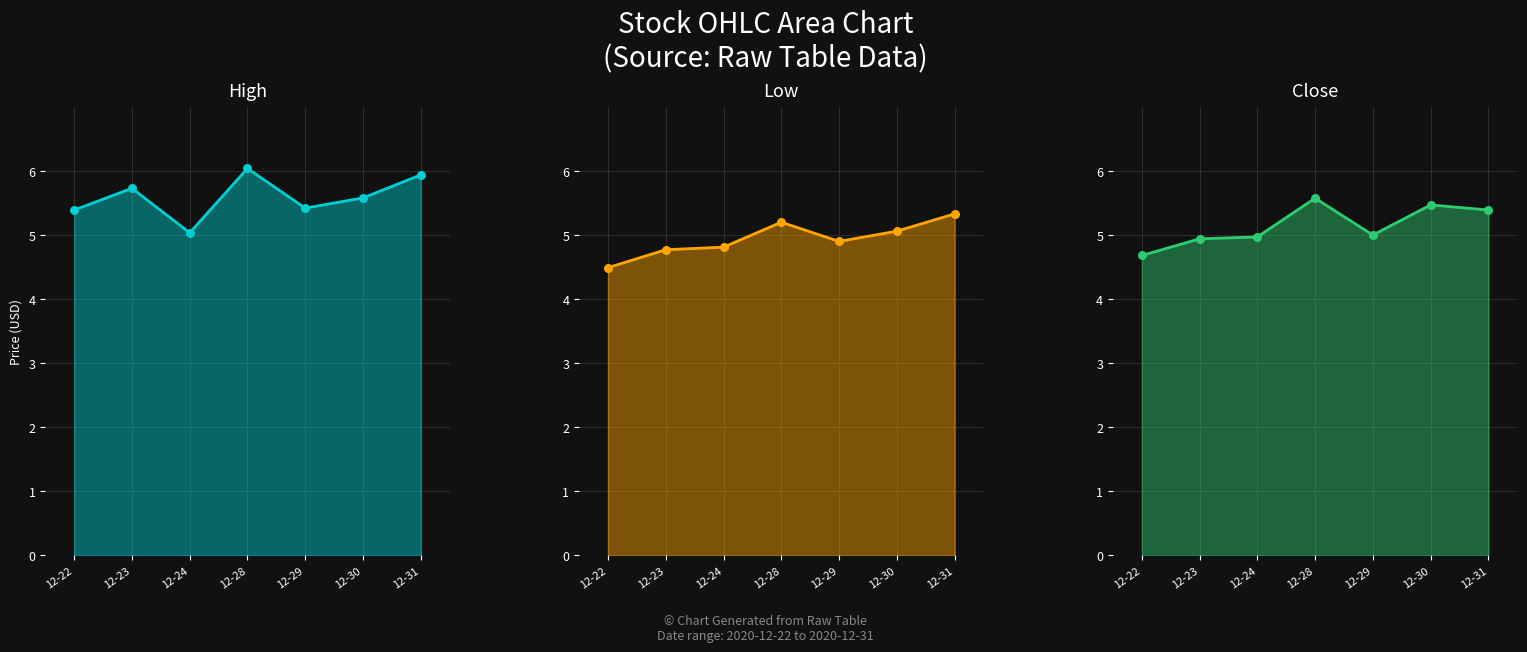

Which series reaches the minimum Y coordinate?

Low